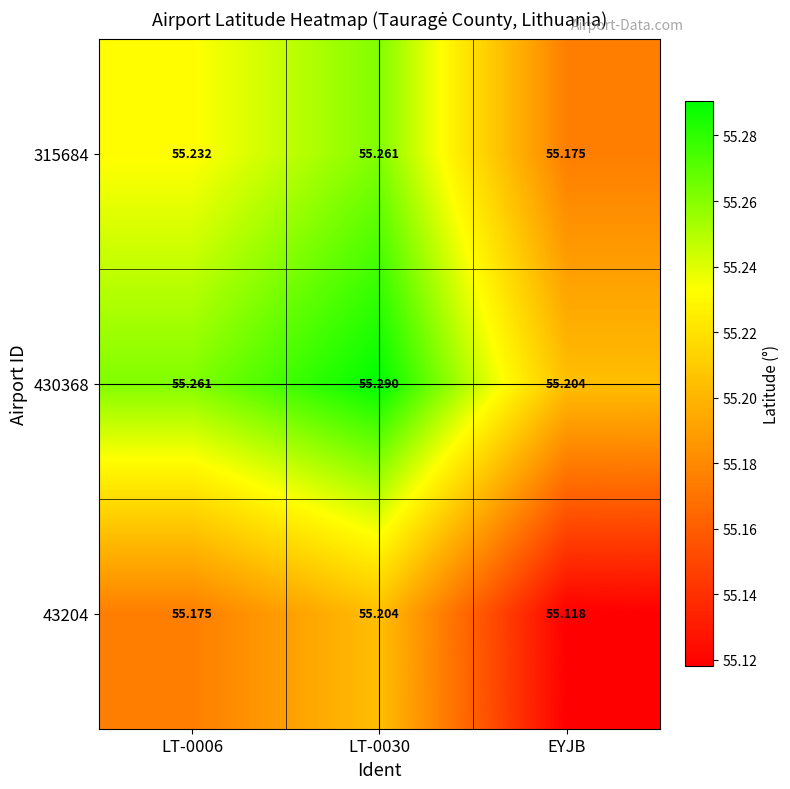

Where is 430368 nearest to the value 55?

EYJB